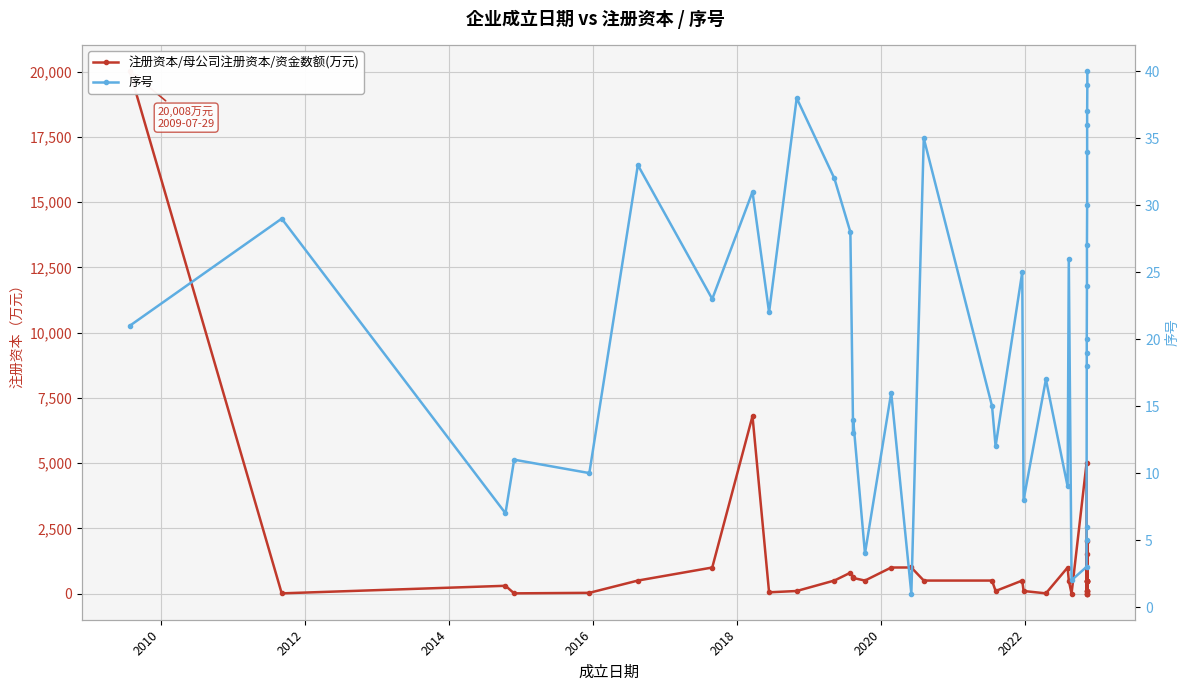

What are all the series names shown in the legend?

注册资本/母公司注册资本/资金数额(万元), 序号